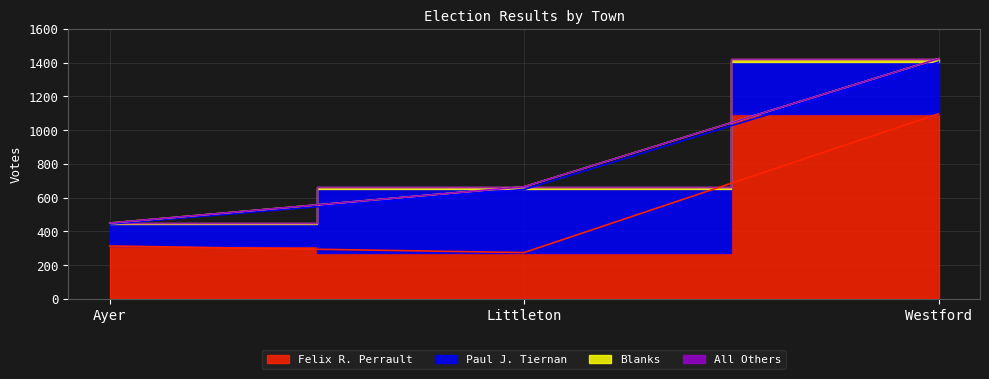

Reading left to right, list all the values displayed in this chart.

Felix R. Perrault: 314	275	1097
Paul J. Tiernan: 130	374	307
All Others: 0	0	0
Blanks: 6	16	20